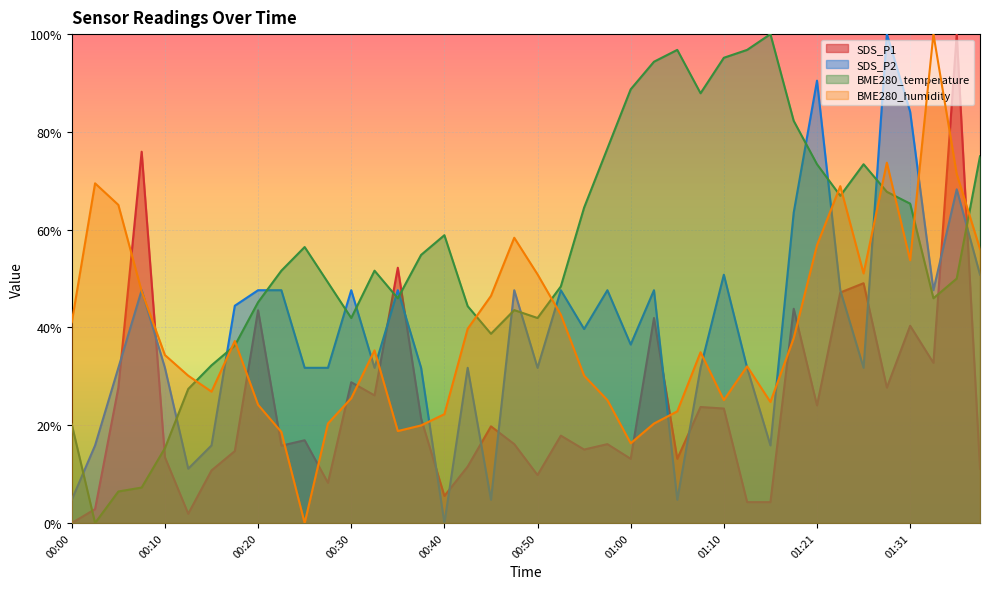

The value of SDS_P2 at 01:03 is 0.8. True or false?

False